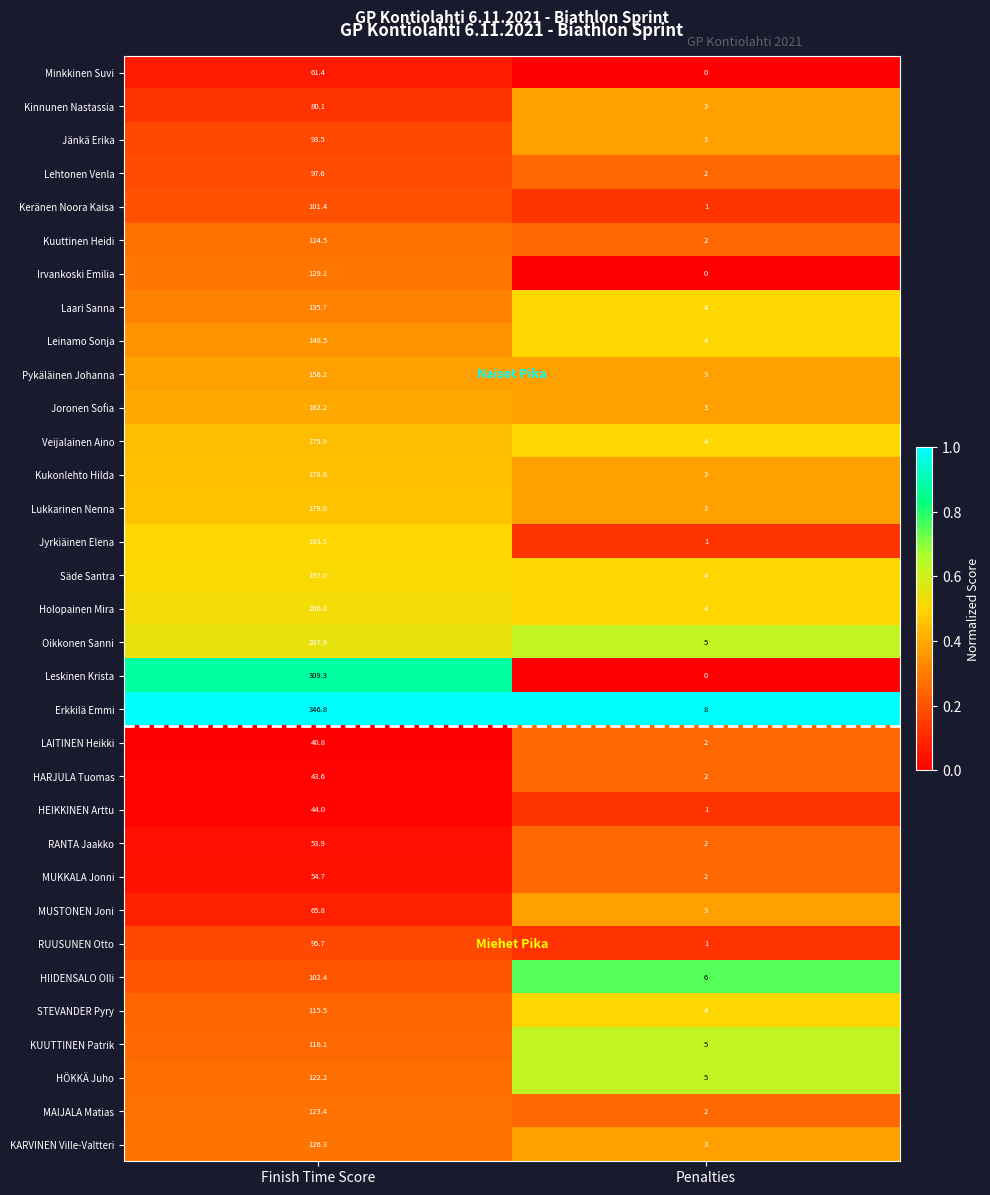

Which label corresponds to the smallest value in the chart?

Penalties